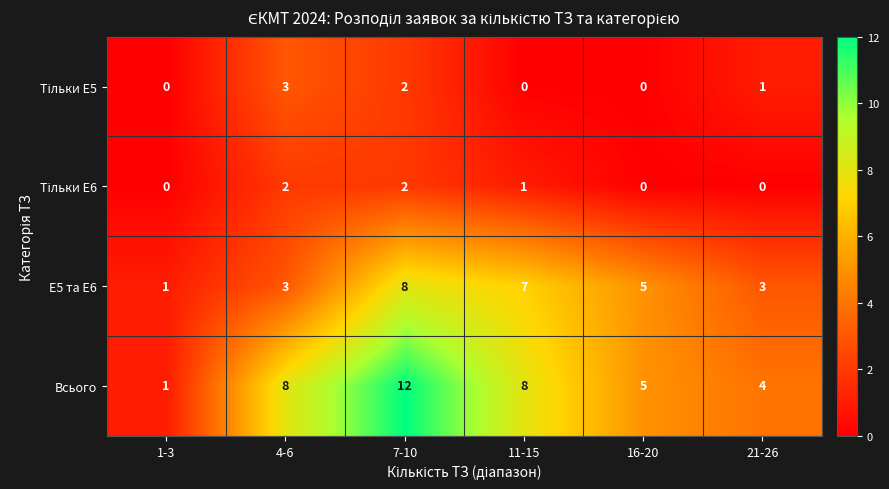

True or false: E5 та E6 has a value of 5 at 16-20.

True